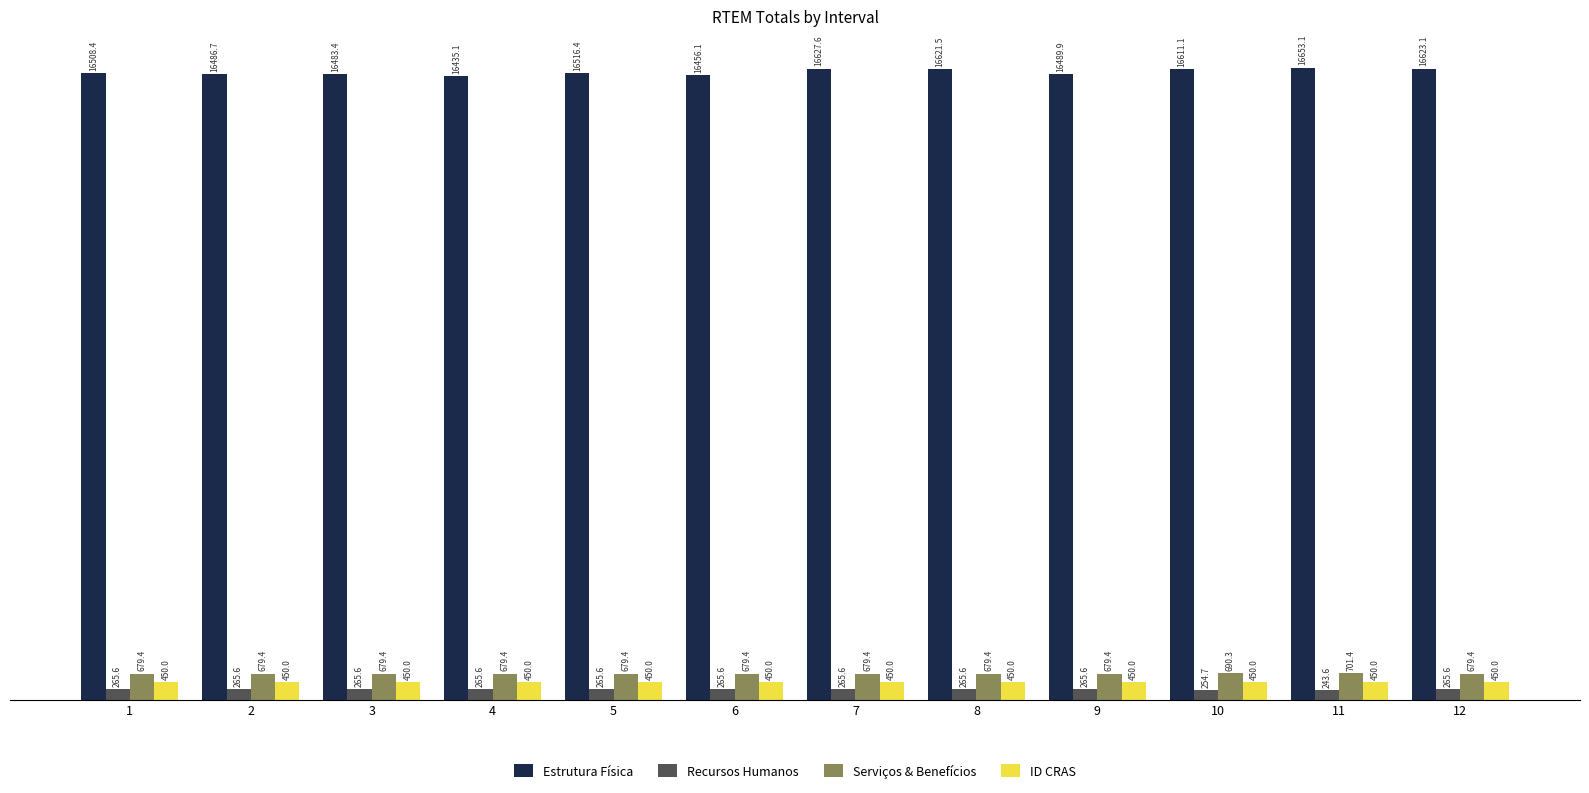

The Recursos Humanos series shows 265.6 at 1. True or false?

True